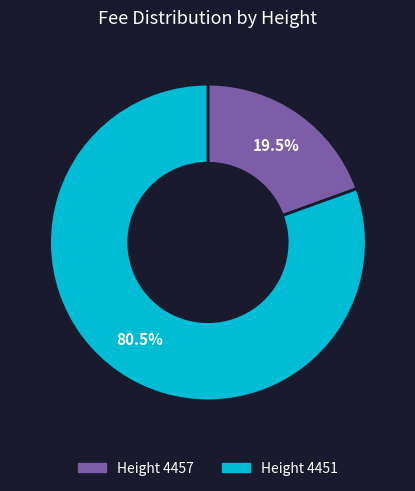

Is there a majority slice in this chart?

Yes